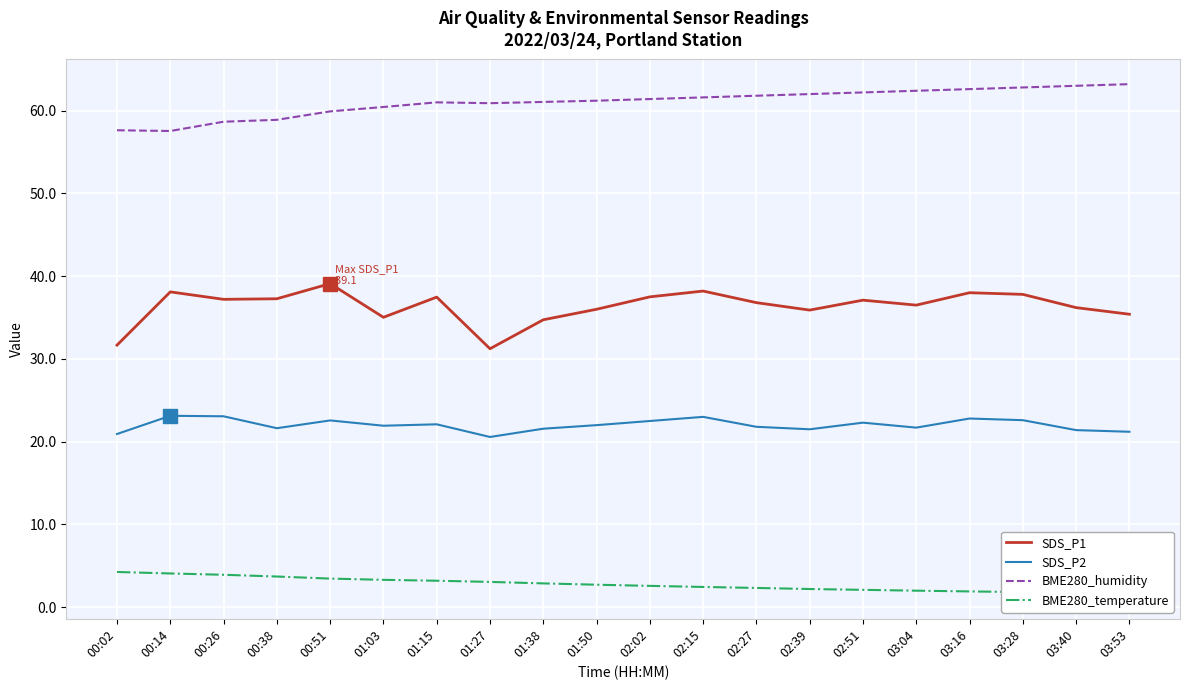

List the series in order of their peak value, highest first.

BME280_humidity, SDS_P1, SDS_P2, BME280_temperature